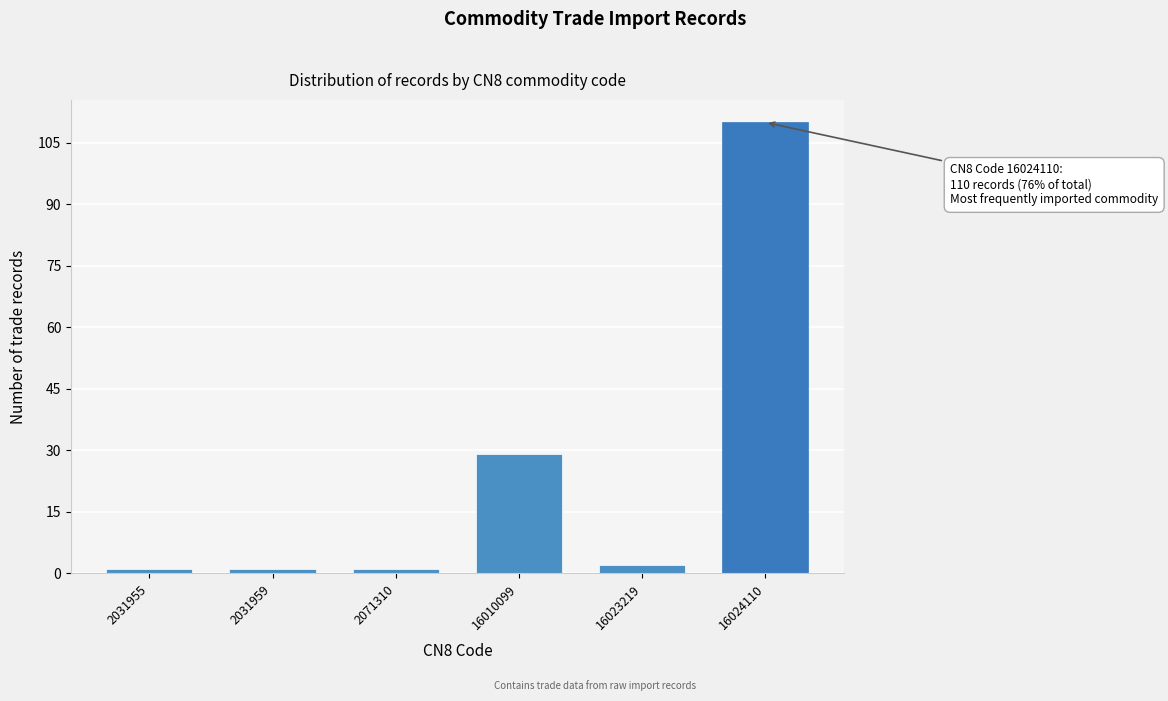

Reading left to right, extract all data points from this chart.

1	1	1	29	2	110